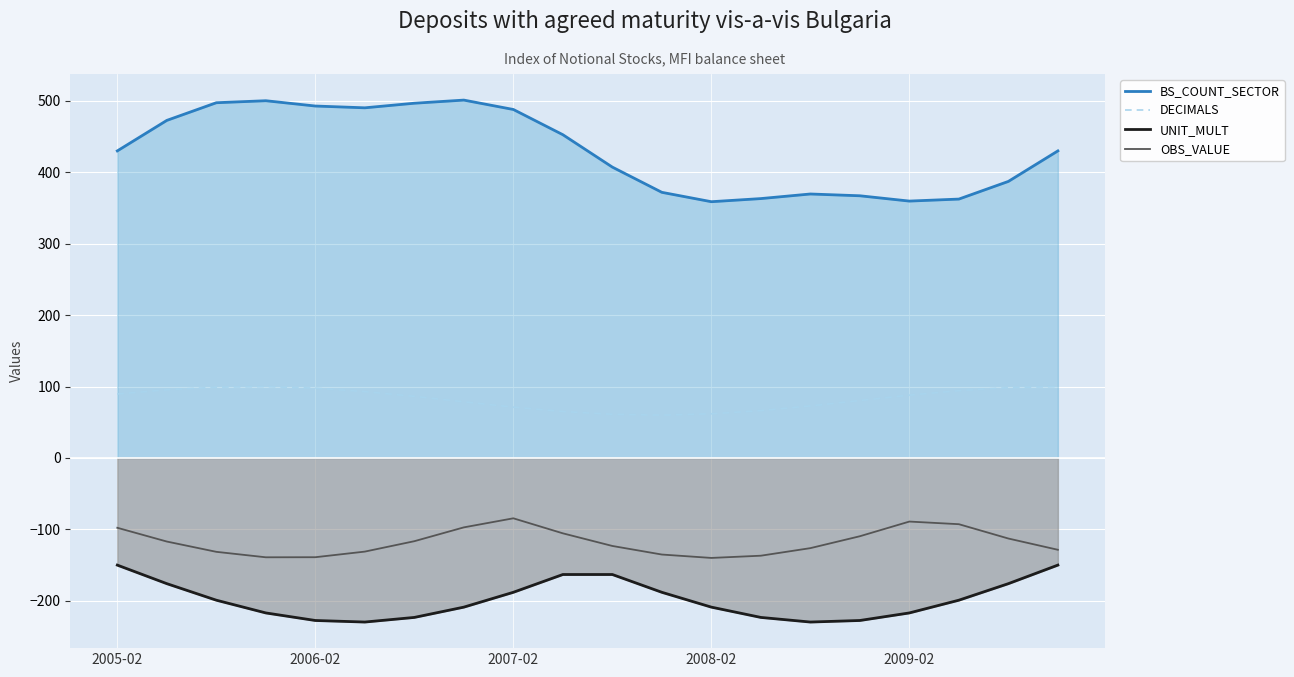

Reading left to right, extract all data points from this chart.

BS_COUNT_SECTOR: 430.0	472.7	497.5	500.3	492.8	490.3	496.8	501.1	488.0	452.7	407.3	372.0	358.9	363.2	369.7	367.2	359.7	362.5	387.3	430.0
DECIMALS: 89.6	95.5	99.1	99.9	97.8	93.0	86.3	78.6	71.2	65.1	61.2	60.0	61.8	66.3	72.9	80.5	88.0	94.3	98.5	100.0
UNIT_MULT: -150.0	-176.0	-199.1	-217.0	-227.6	-229.7	-223.3	-208.9	-188.1	-163.2	-163.2	-188.1	-208.9	-223.3	-229.7	-227.6	-217.0	-199.1	-176.0	-150.0
OBS_VALUE: -97.7	-117.0	-131.4	-139.1	-139.0	-131.1	-116.5	-97.2	-84.5	-105.5	-123.2	-135.2	-140.0	-136.8	-126.2	-109.6	-89.0	-92.7	-112.8	-128.5